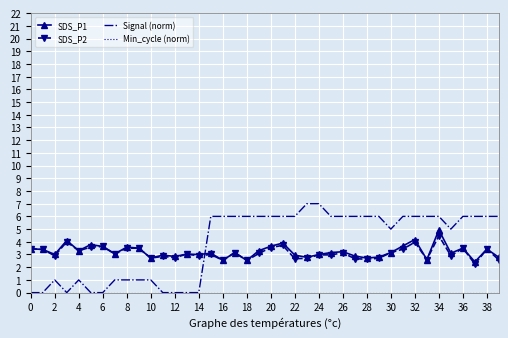

Which series has the largest range (max minus min)?

Signal (norm)